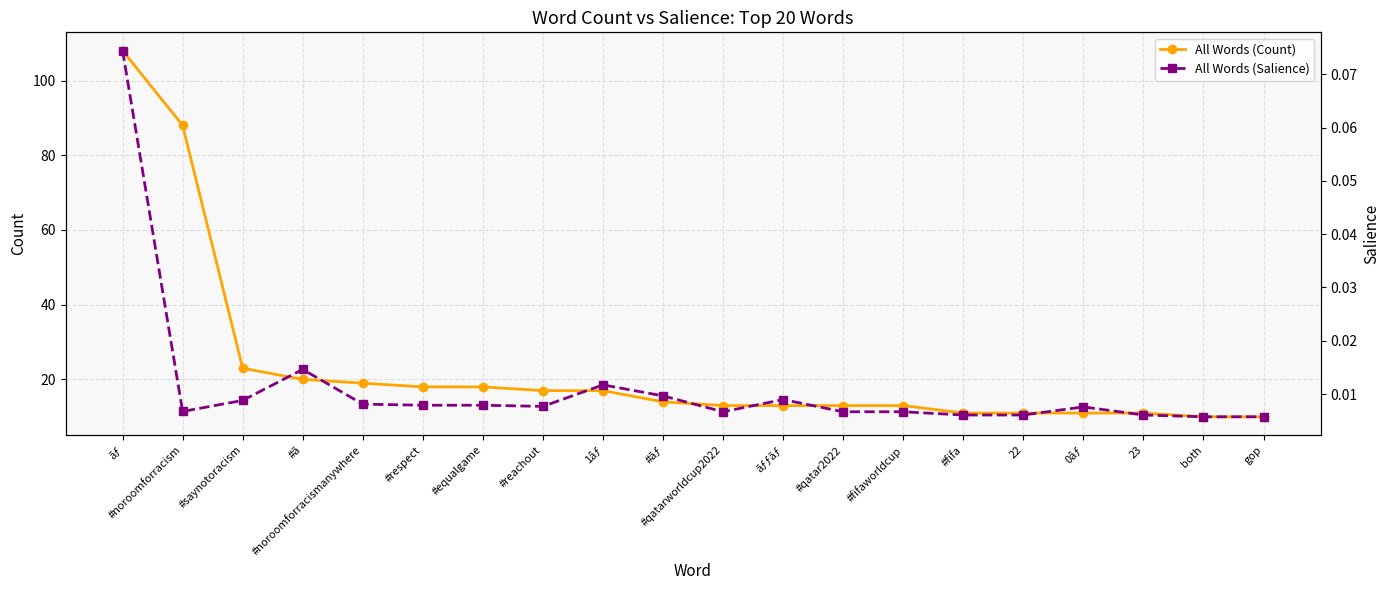

The All Words (Salience) series shows 0.0 at #qatar2022. True or false?

True